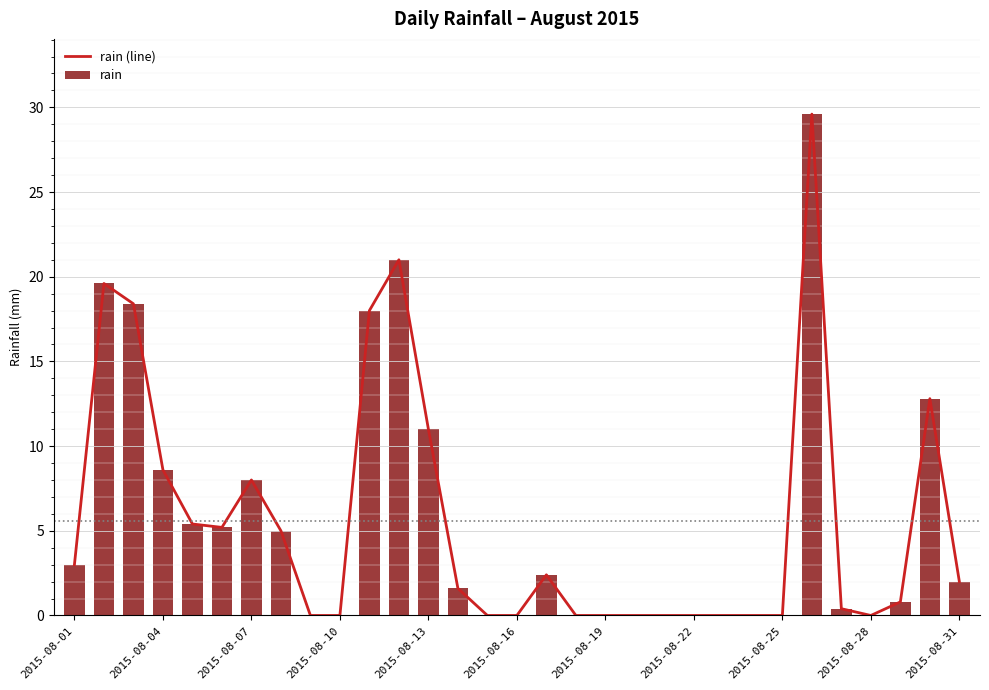

Is it true that rain equals 8.9 at 2015-08-25?

False